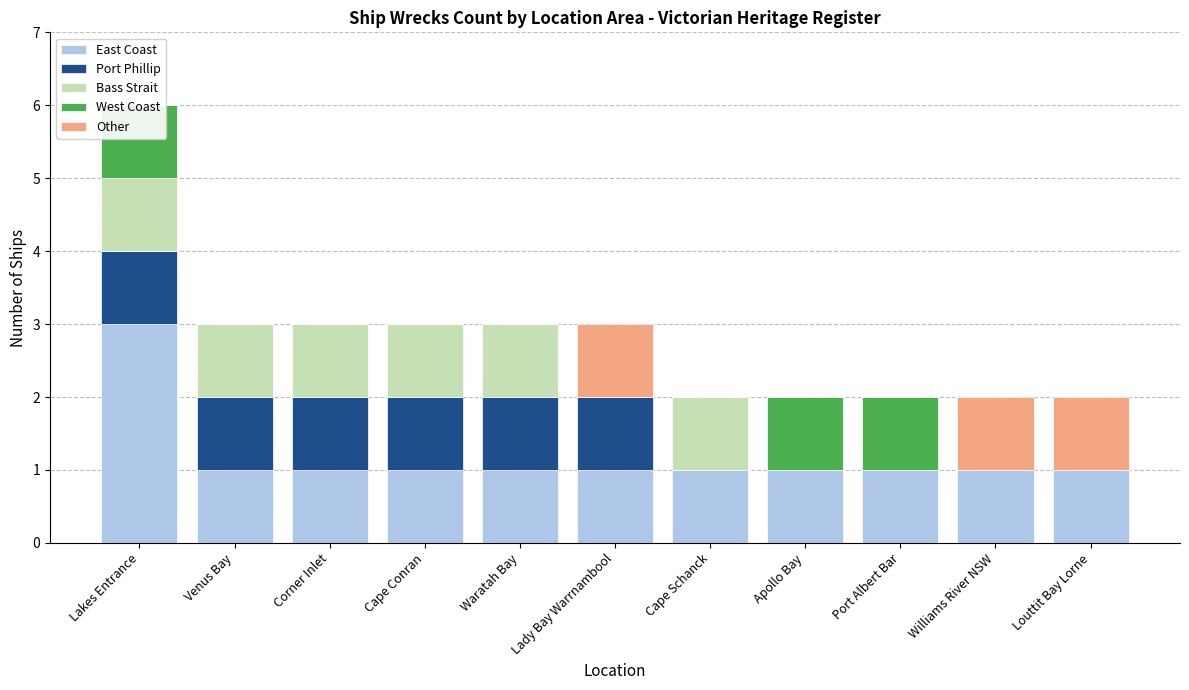

What is the sum of all Bass Strait values?

6